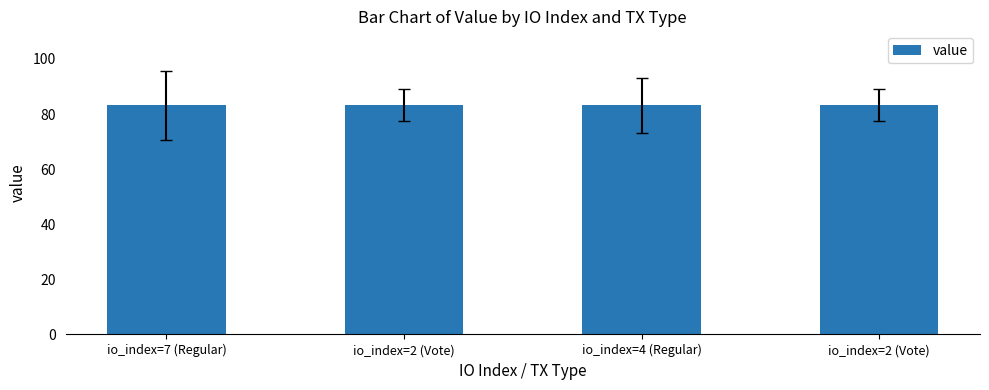

What is the ratio of the value at io_index=2 (Vote) to the value at io_index=7 (Regular)?

1.0